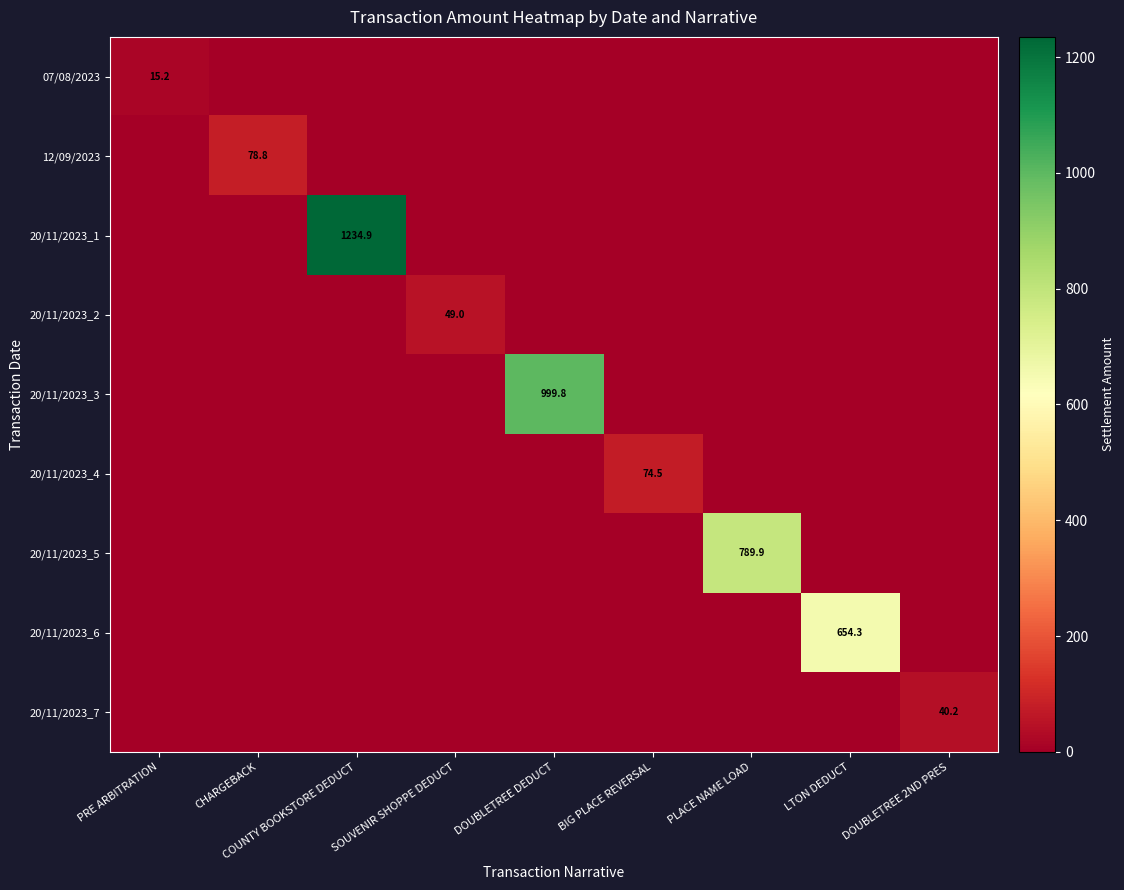

At how many categories does at least one series exceed 938?

2